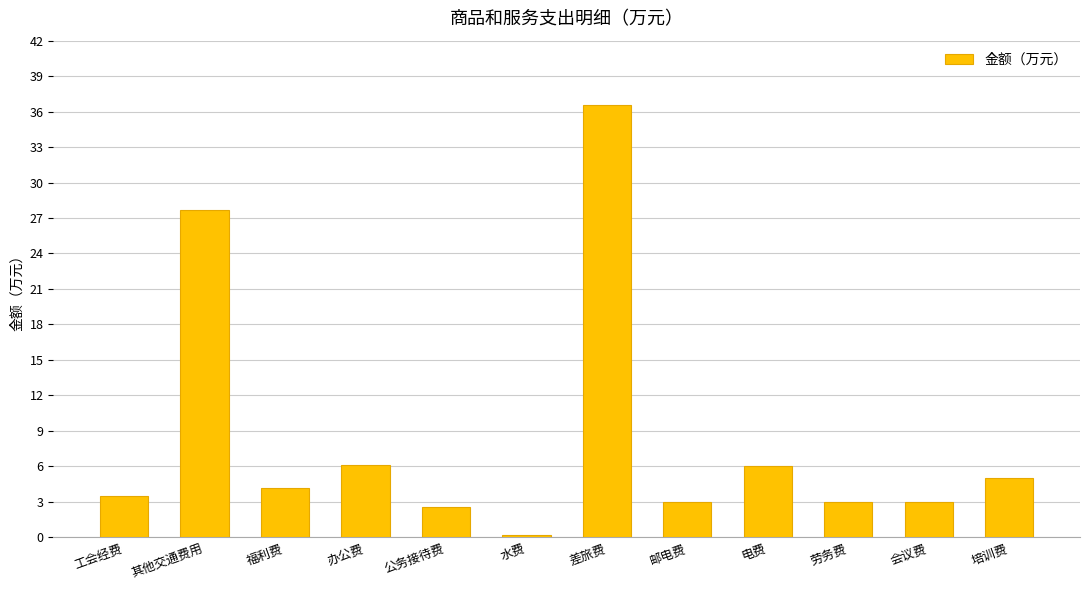

What is the difference between the maximum and minimum values?

36.3